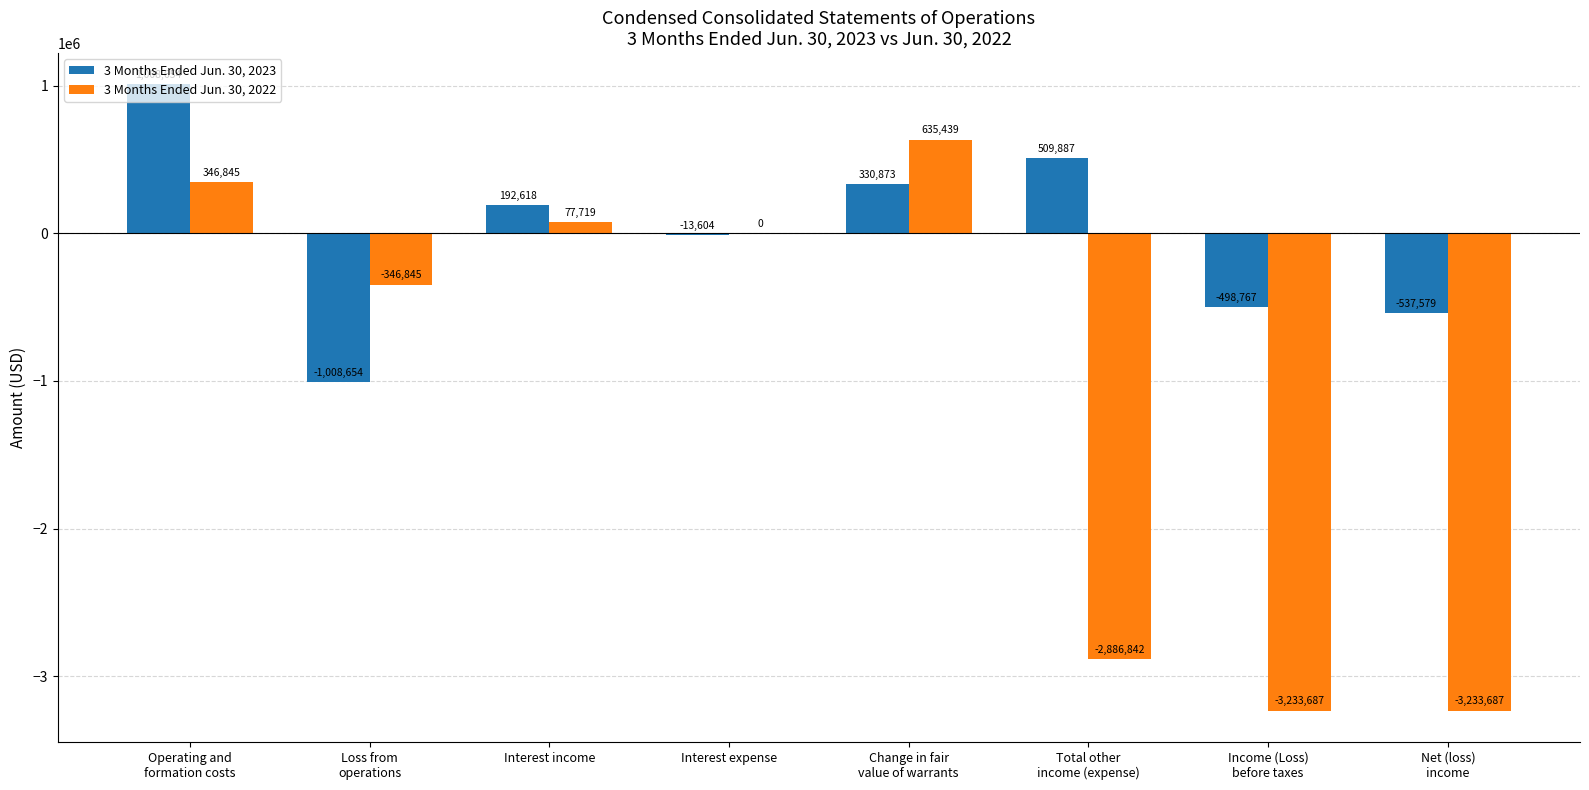

Which series has the largest total across all categories?

3 Months Ended Jun. 30, 2023